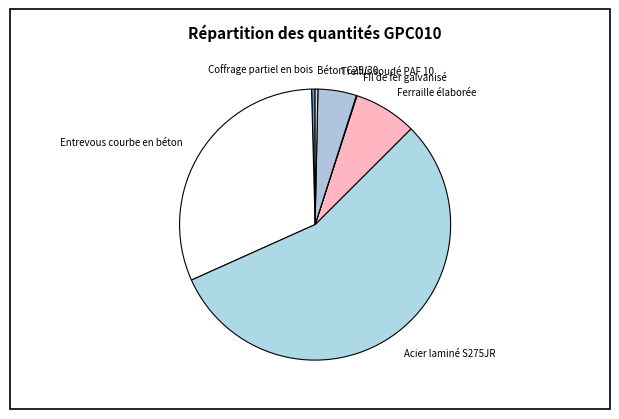

Is it true that Béton C25/30 is 7% of the pie?

False